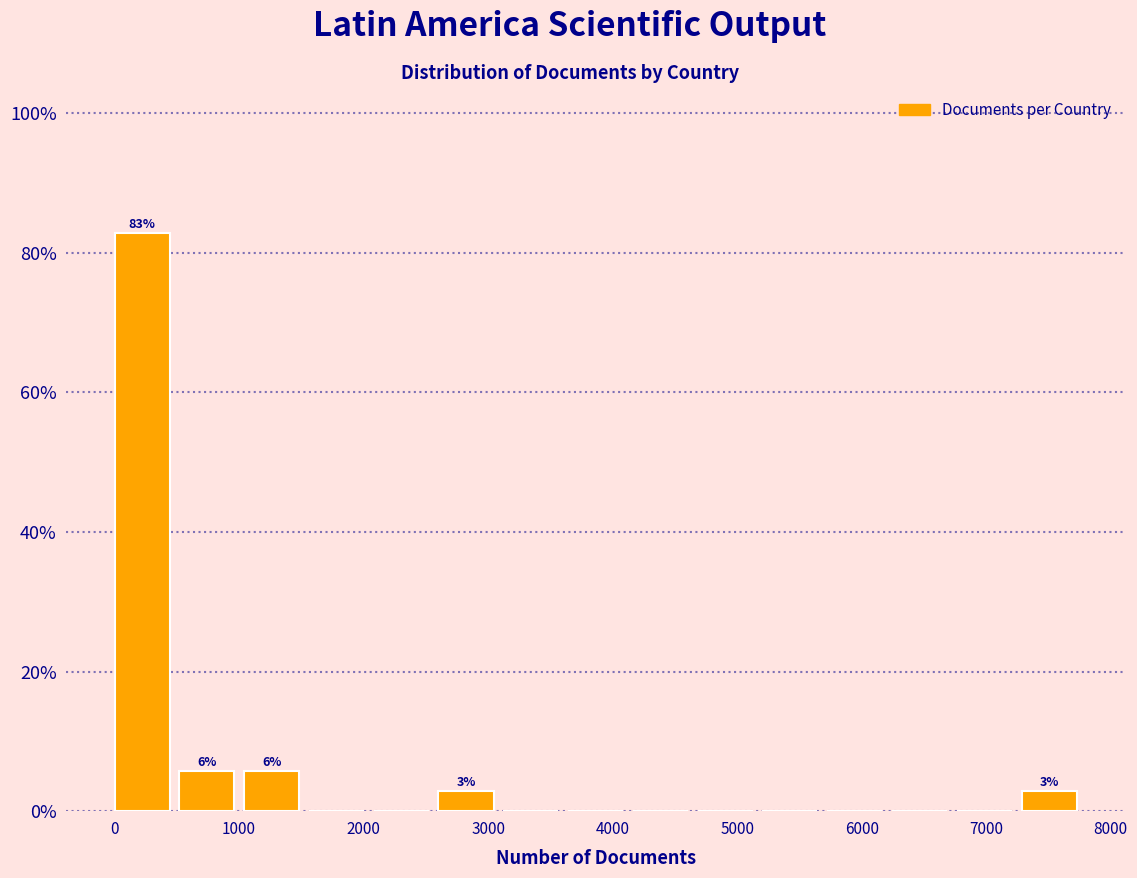

Over which range of the x-axis is the bar tallest?

0 to 500